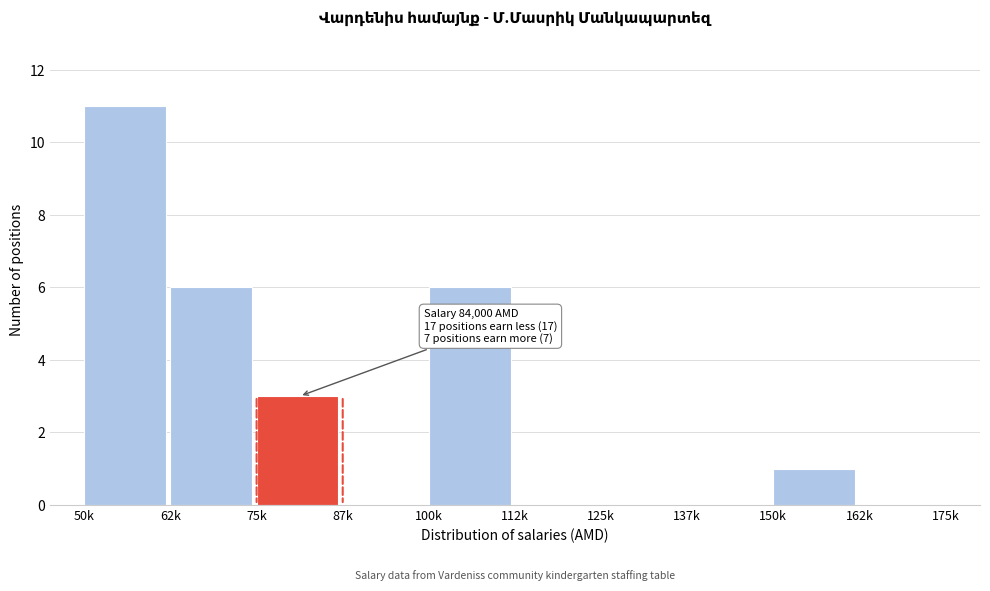

Reading left to right, what are all the values shown in this chart?

50k=11	62k=6	75k=3	87k=0	100k=6	112k=0	125k=0	137k=0	150k=1	162k=0